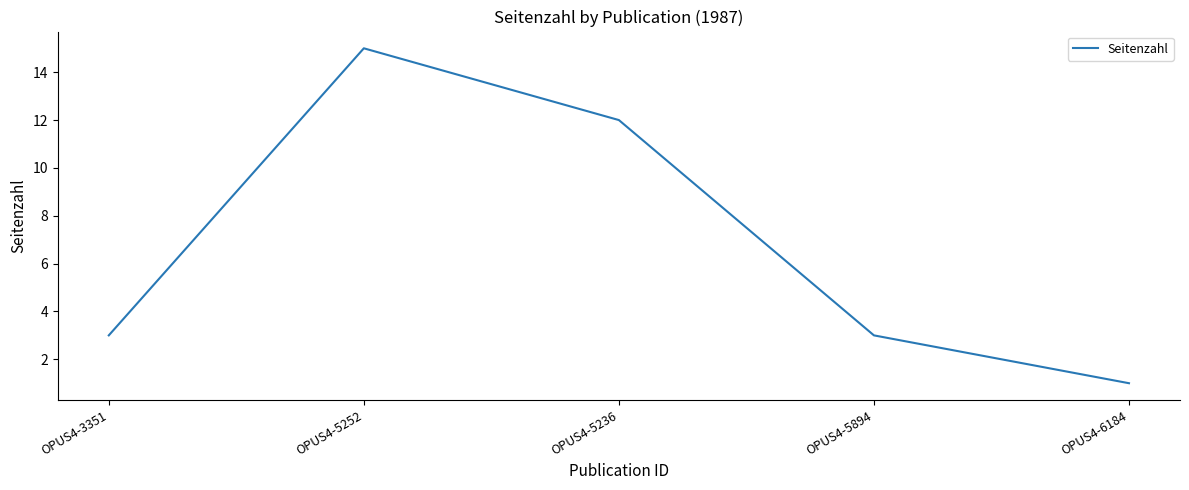

Reading right to left, extract all data points from this chart.

1	3	12	15	3